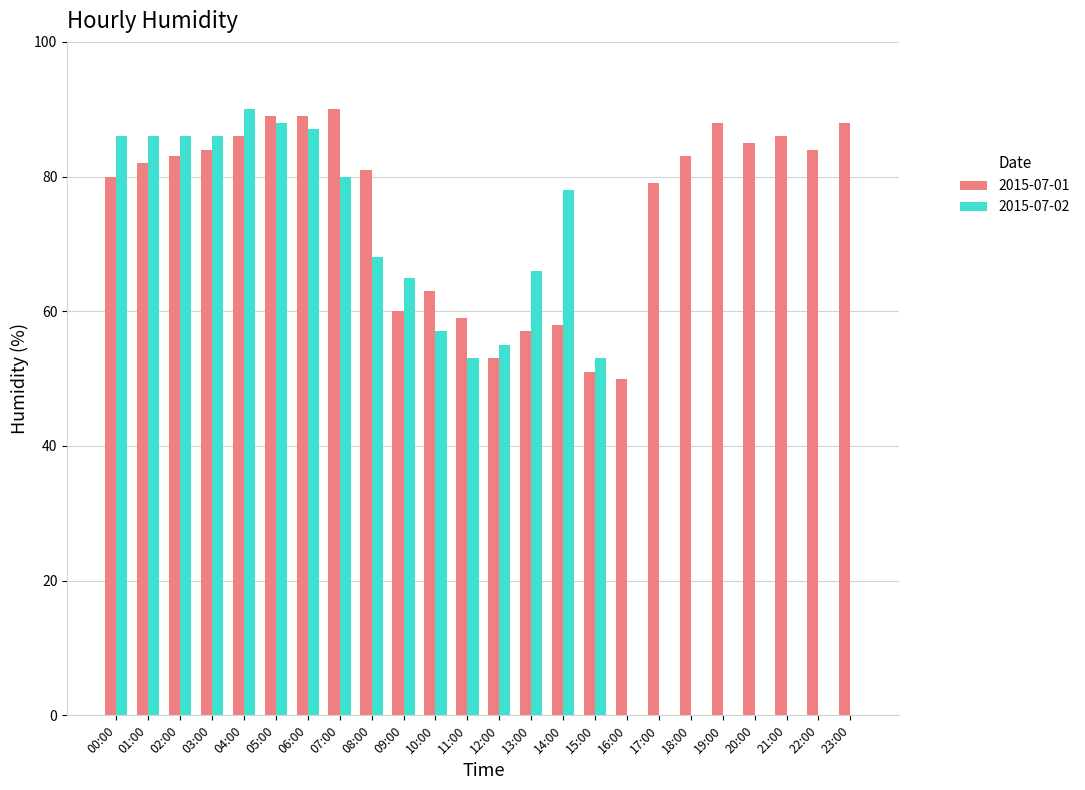

Where is 2015-07-01 nearest to the value 70?

10:00